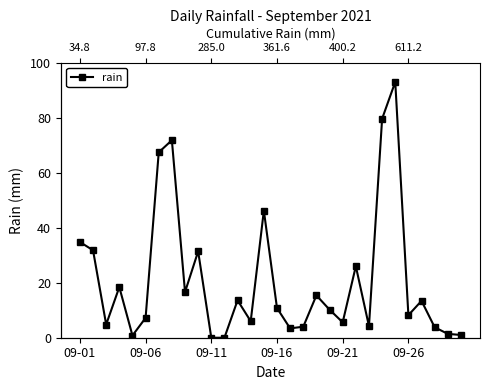

True or false: the data has more than 2 interior local peaks.

True